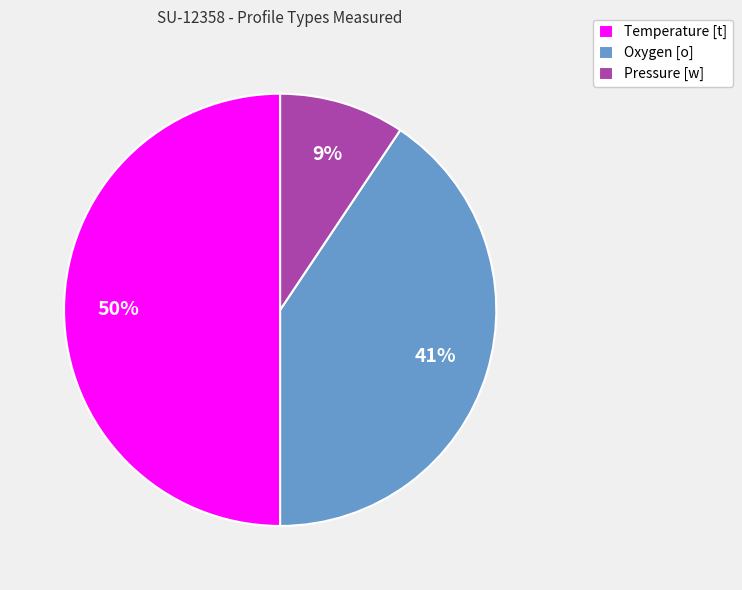

How many segments does this pie chart have?

3